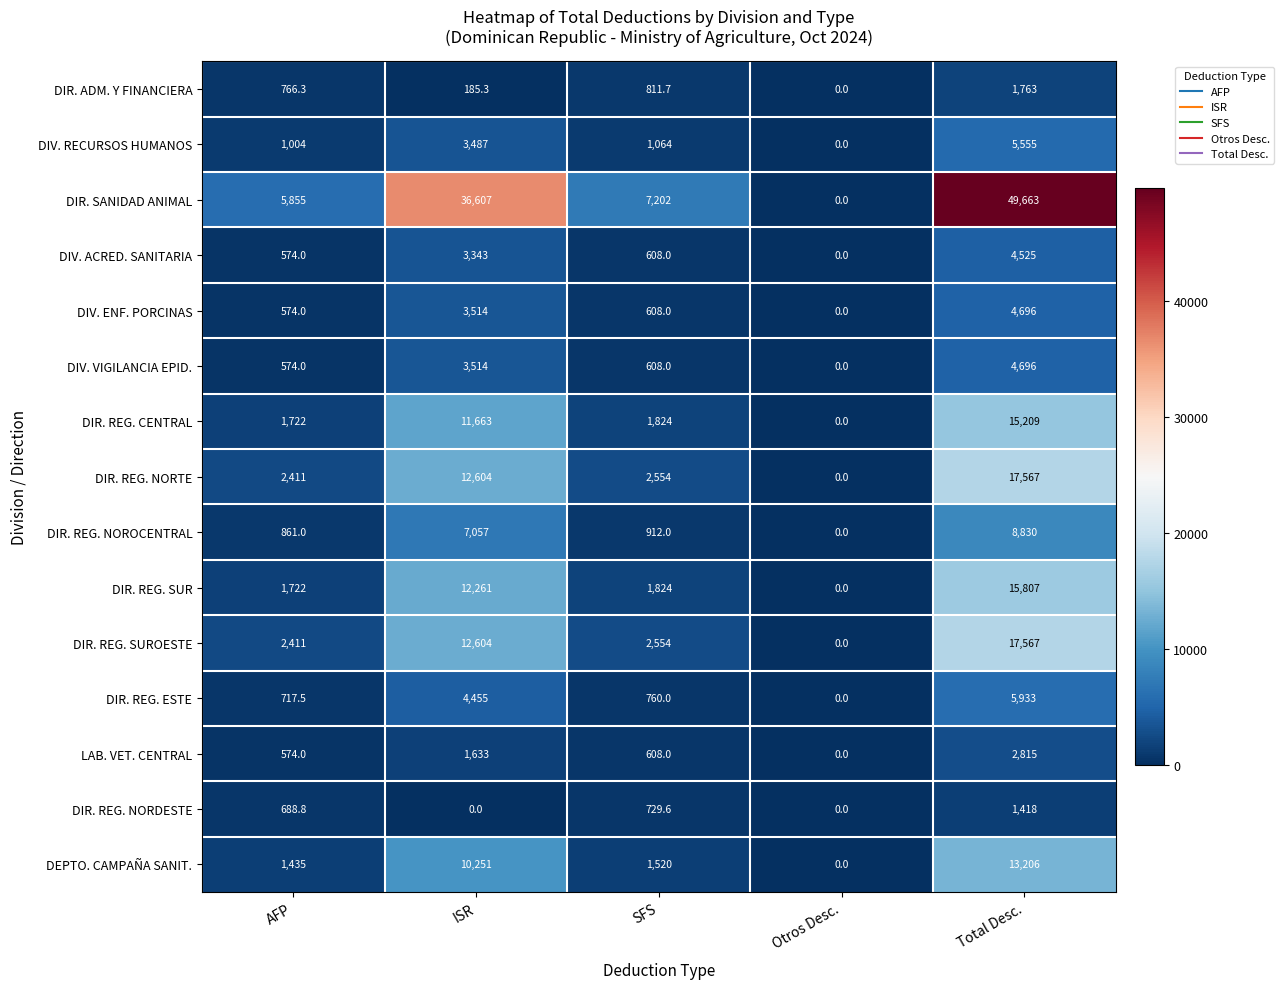

Which category has the highest value across all series?

Total Desc.